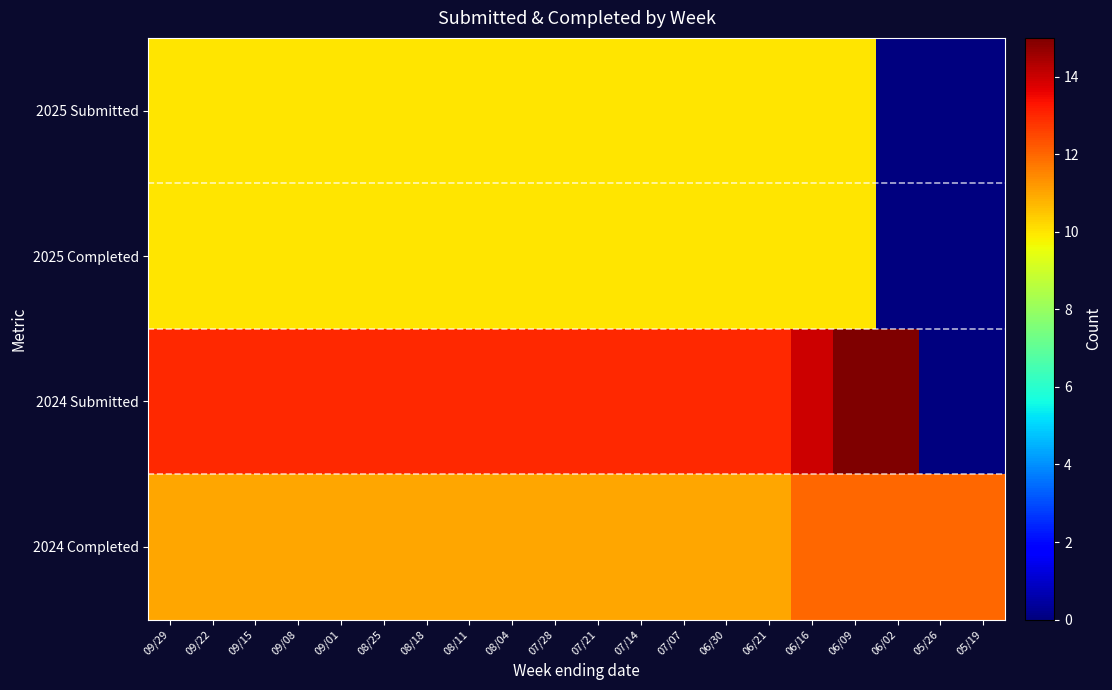

Which series has the largest total across all categories?

2024 Submitted